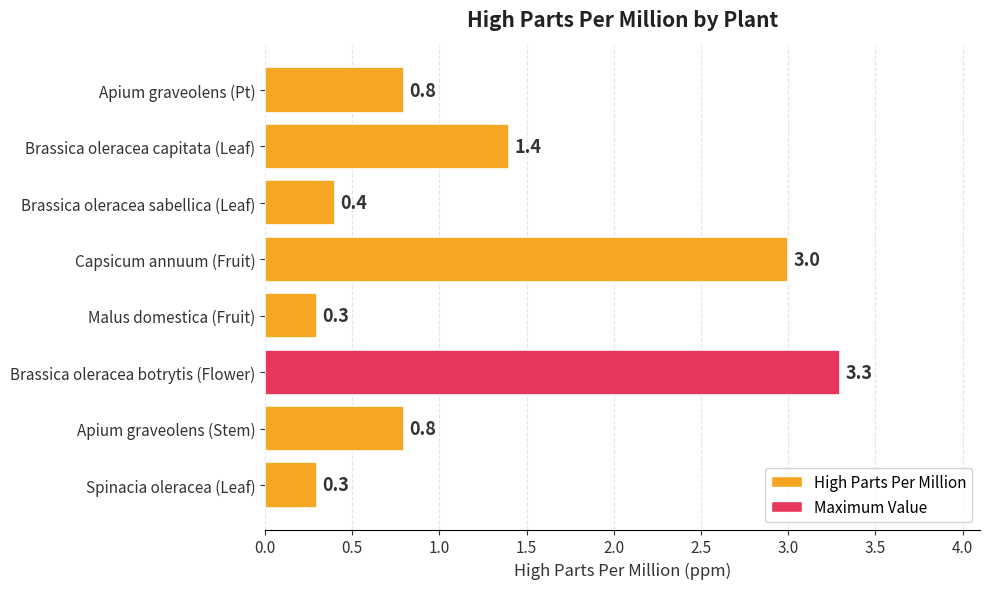

Reading top to bottom, transcribe all the data shown in this chart.

Apium graveolens (Pt)=0.8	Brassica oleracea capitata (Leaf)=1.4	Brassica oleracea sabellica (Leaf)=0.4	Capsicum annuum (Fruit)=3.0	Malus domestica (Fruit)=0.3	Brassica oleracea botrytis (Flower)=3.3	Apium graveolens (Stem)=0.8	Spinacia oleracea (Leaf)=0.3